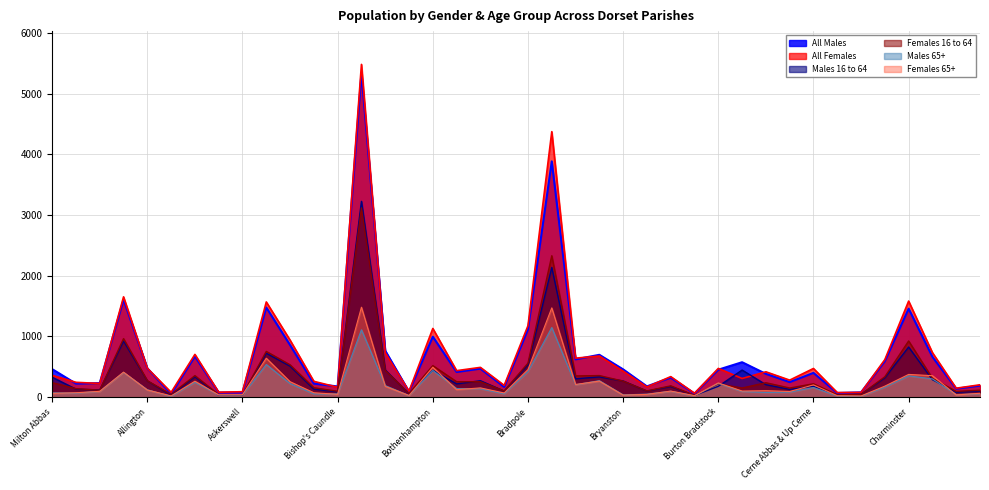

How many distinct data groups are displayed?

6